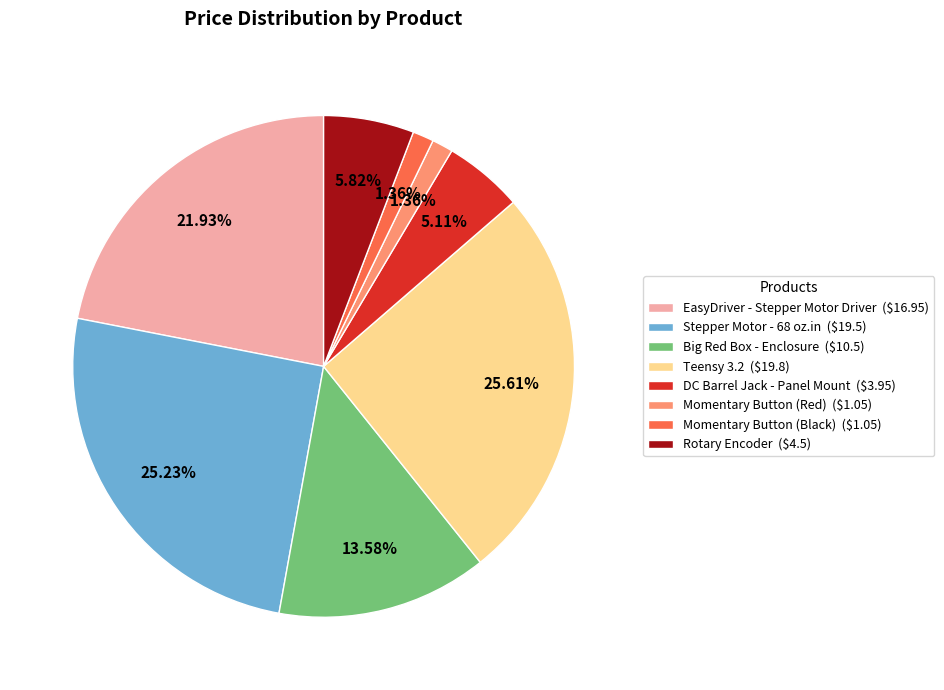

Is Momentary Button (Red) the majority of the pie?

No